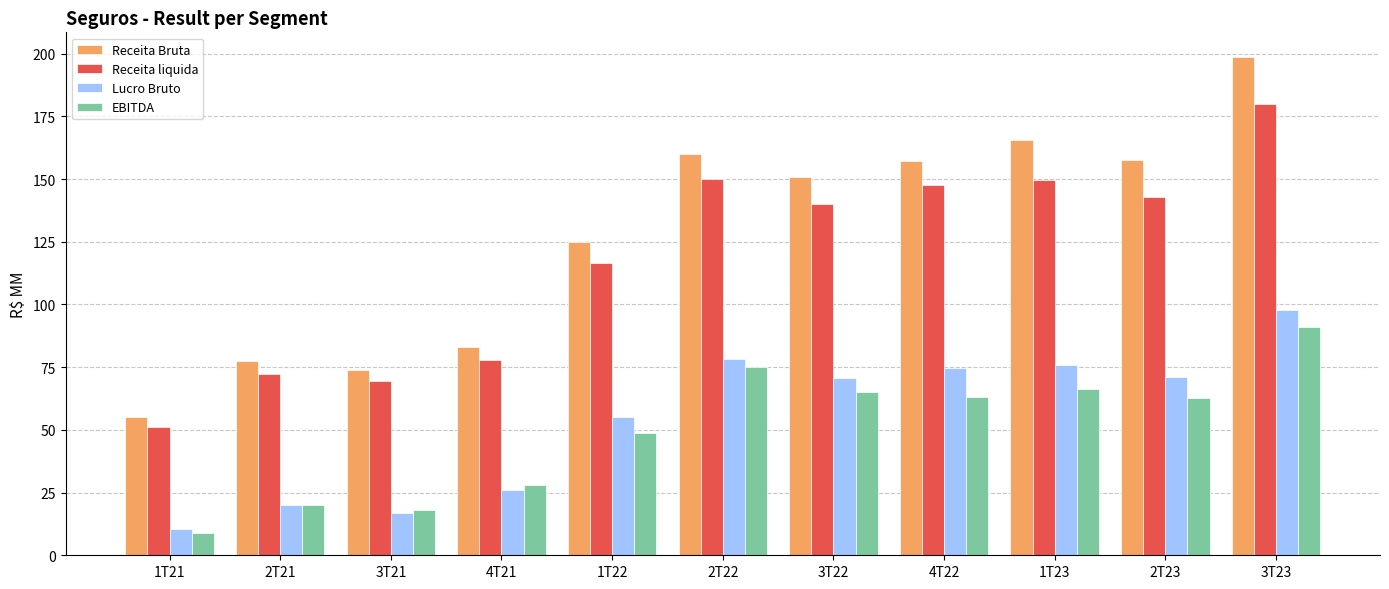

At which label is Receita liquida closest to 115?

1T22